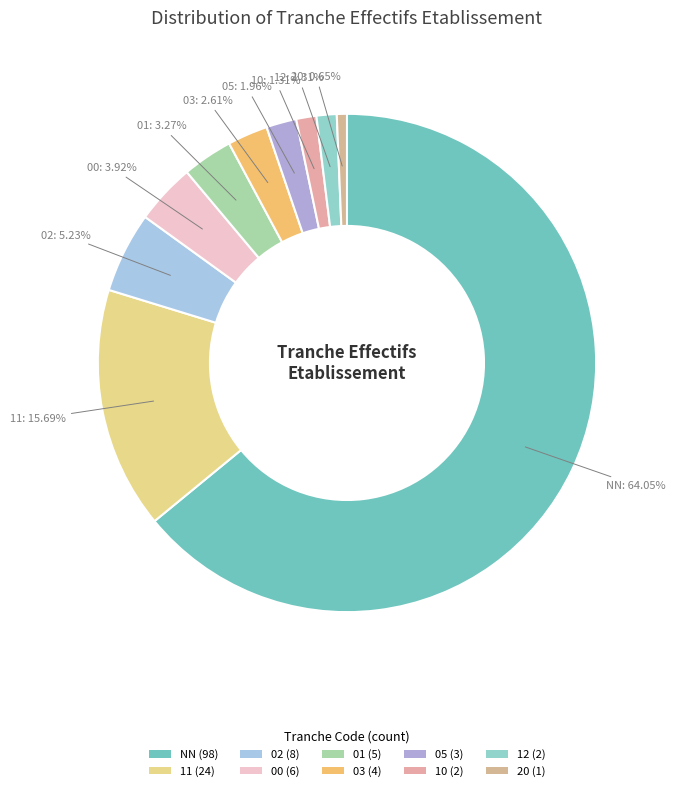

Does 00 account for over 50% of the chart?

No